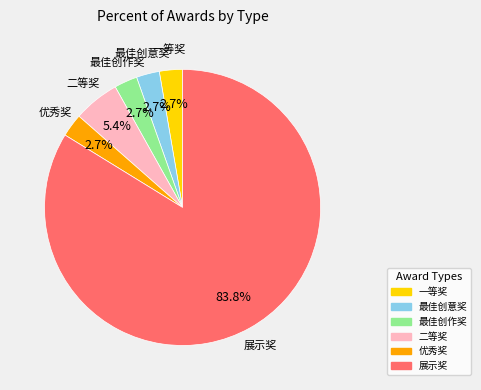

Does 优秀奖 represent more than half of the total?

No